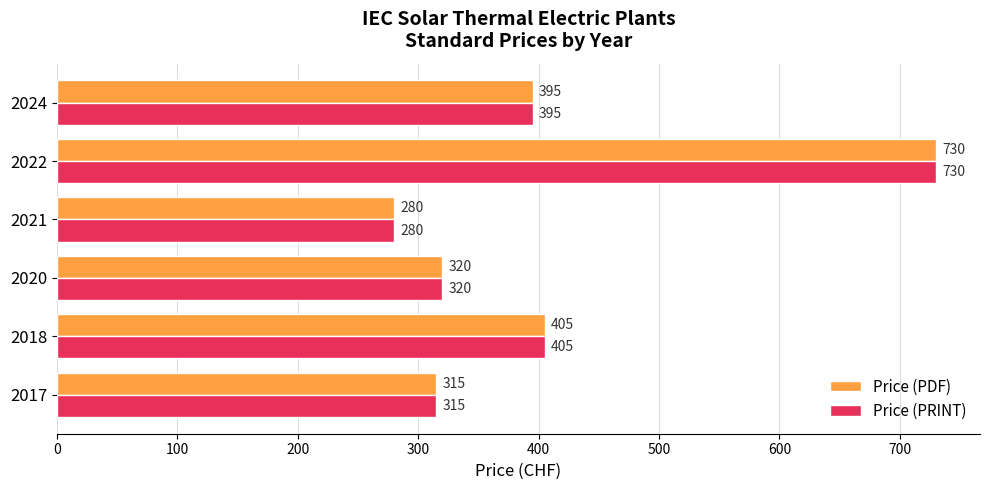

What is the approximate value of Price (PDF) at 2024?

395